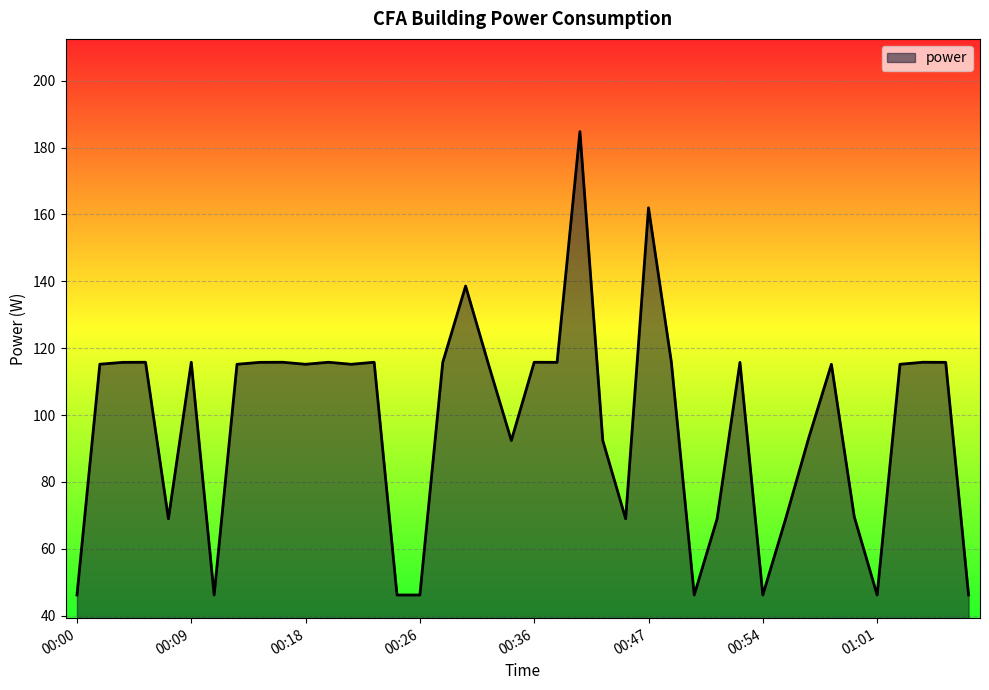

What is the maximum value shown in the chart?

184.8